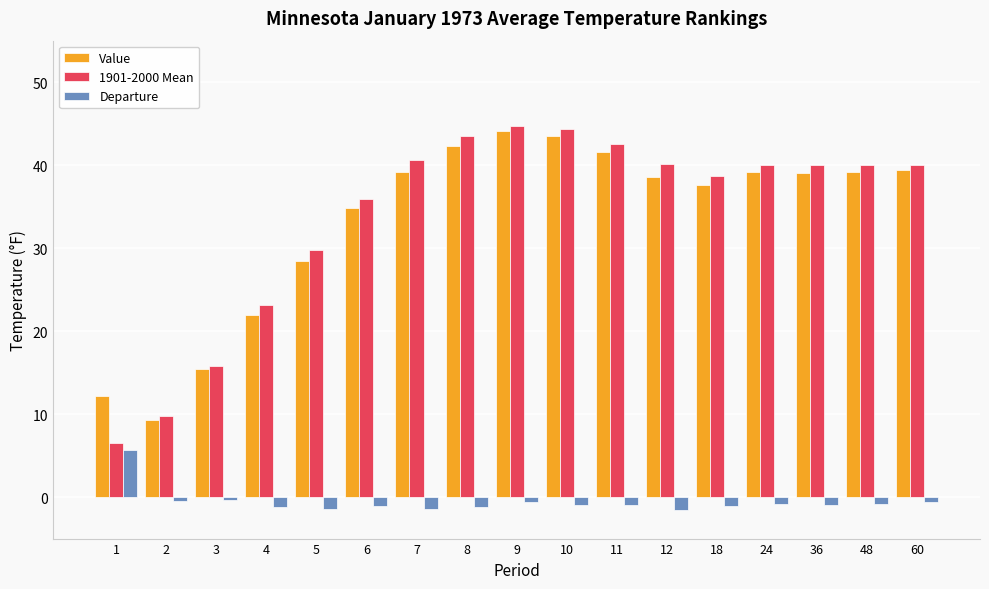

What is the sum of the Value values at 6 and 5?

63.2